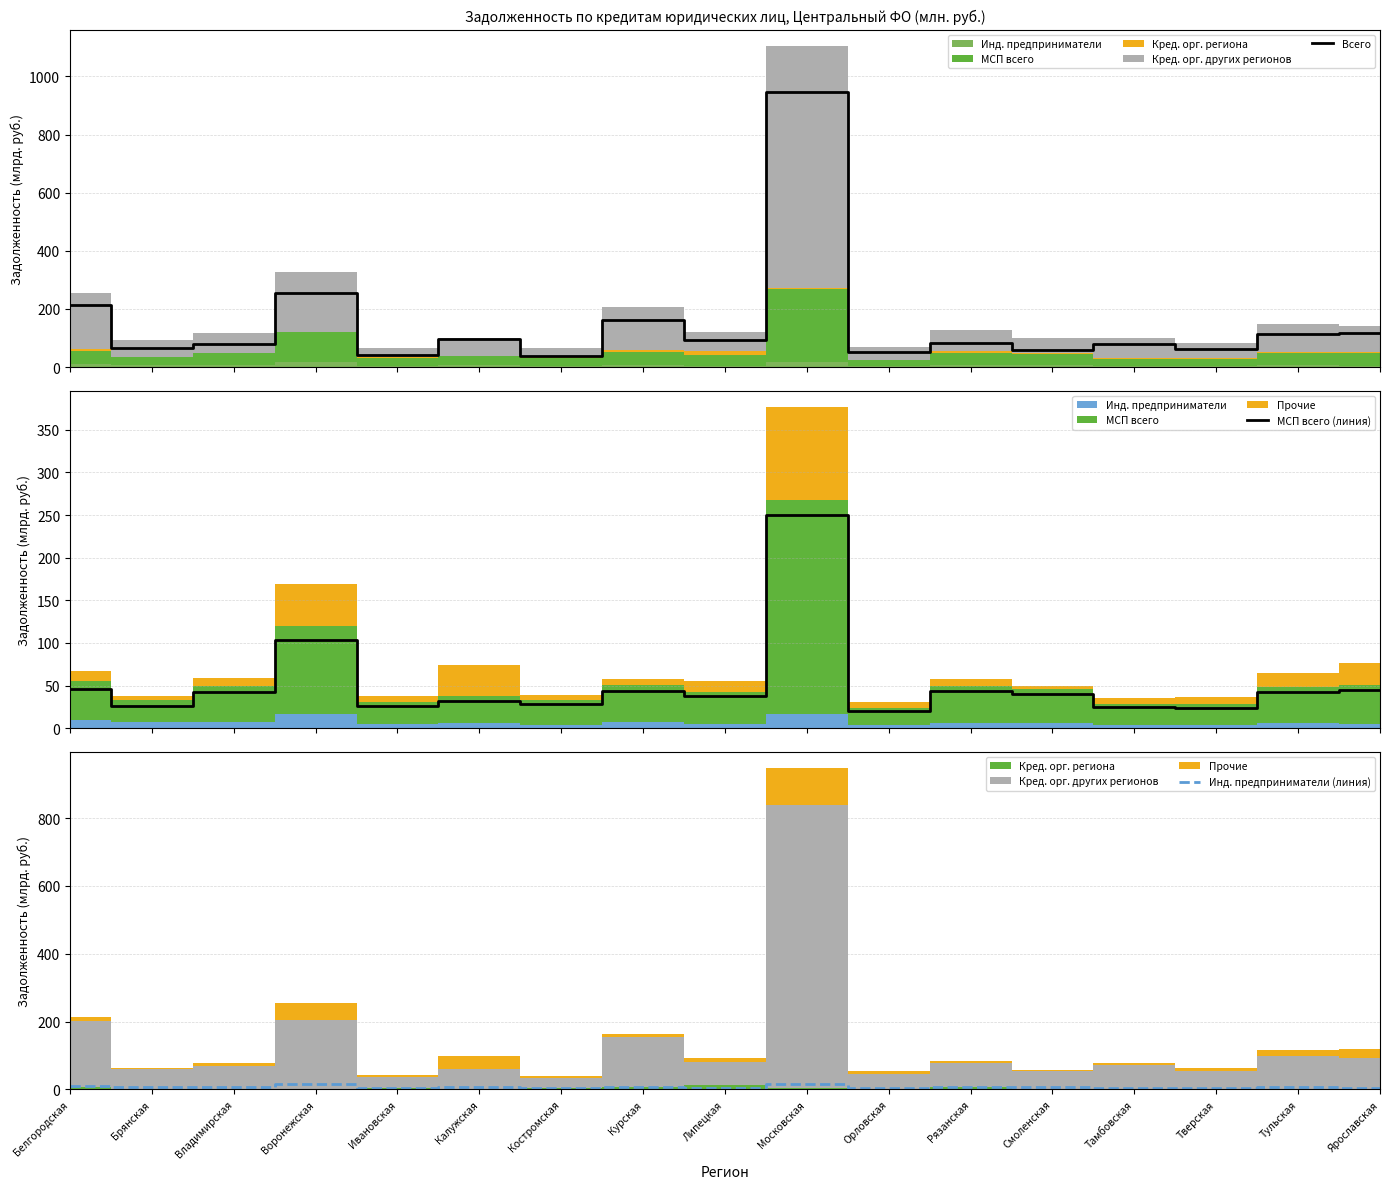

Reading left to right, what are all the values shown in this chart?

Всего: Белгородская=212.6	Брянская=64.3	Владимирская=78.3	Воронежская=253.7	Ивановская=42.8	Калужская=98.3	Костромская=38.7	Курская=162.9	Липецкая=92.5	Московская=947.9	Орловская=53.7	Рязанская=84.5	Смоленская=58.7	Тамбовская=78.2	Тверская=62.1	Тульская=114.8	Ярославская=118.5
МСП всего (линия): Белгородская=46.2	Брянская=25.9	Владимирская=42.1	Воронежская=103.5	Ивановская=26.3	Калужская=31.6	Костромская=28.6	Курская=43.5	Липецкая=37.9	Московская=250.4	Орловская=20.7	Рязанская=43.6	Смоленская=40.0	Тамбовская=24.7	Тверская=24.2	Тульская=42.5	Ярославская=44.9
Инд. предприниматели (линия): Белгородская=9.3	Брянская=7.5	Владимирская=7.0	Воронежская=17.0	Ивановская=4.6	Калужская=5.7	Костромская=4.2	Курская=7.2	Липецкая=4.9	Московская=16.9	Орловская=3.5	Рязанская=6.3	Смоленская=6.0	Тамбовская=3.7	Тверская=4.2	Тульская=6.2	Ярославская=5.4